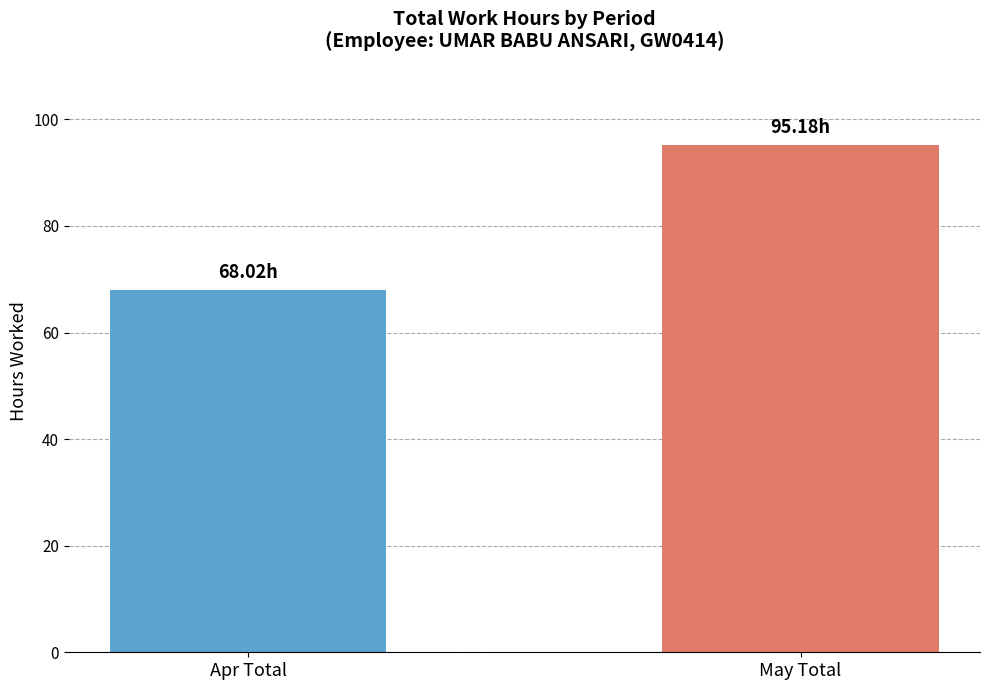

List the labels in order of value, smallest first.

Apr Total, May Total